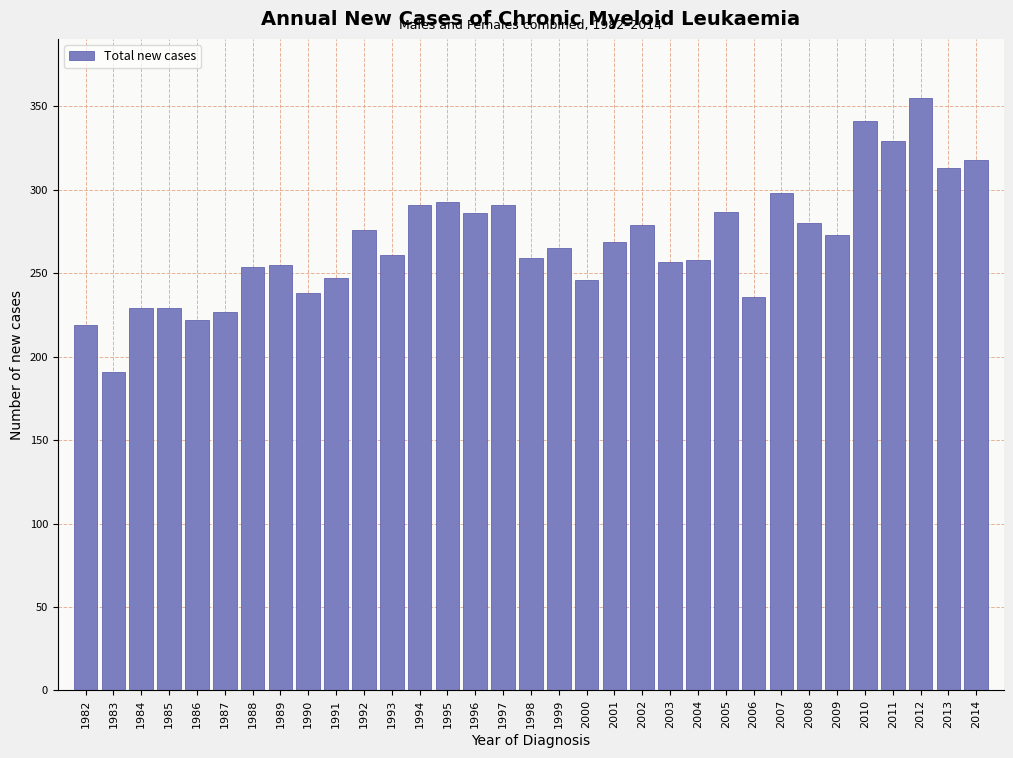

Is it true that the value at 2002 is 167?

False